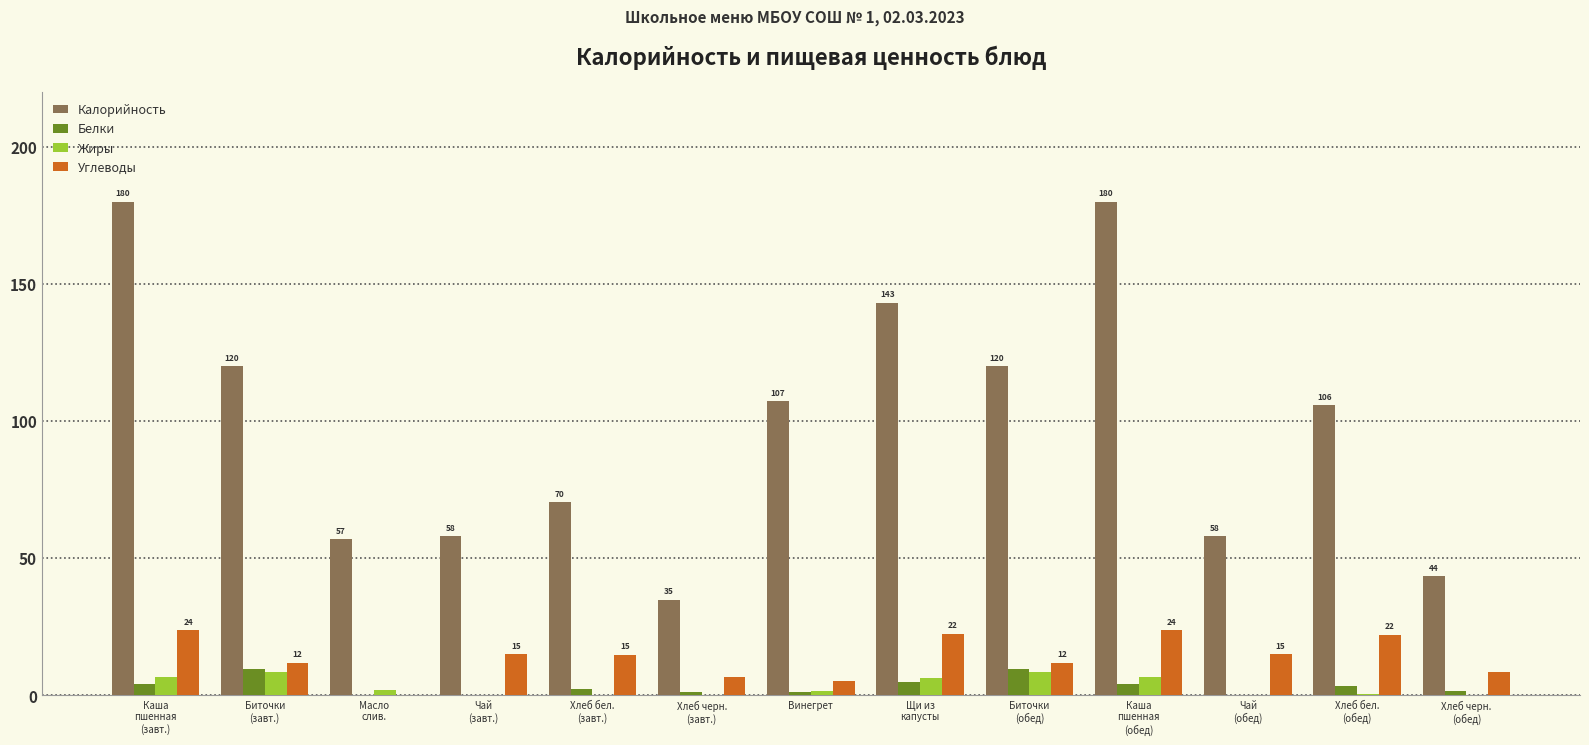

What is the maximum value for Жиры?

8.5